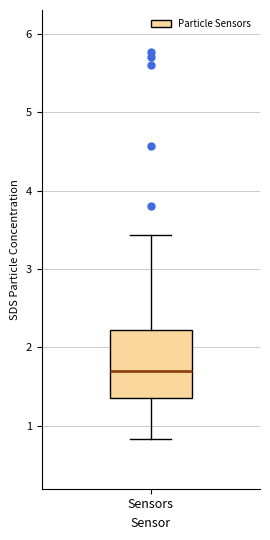

Read this box plot against the y-axis: the position of the median line, the range covered by the box, and the ends of both whiskers. The values are not printed on the chart, so give them approximately, as read against the axis.

median 1.7, box 1.4 to 2.2, whiskers 0.8 to 3.4